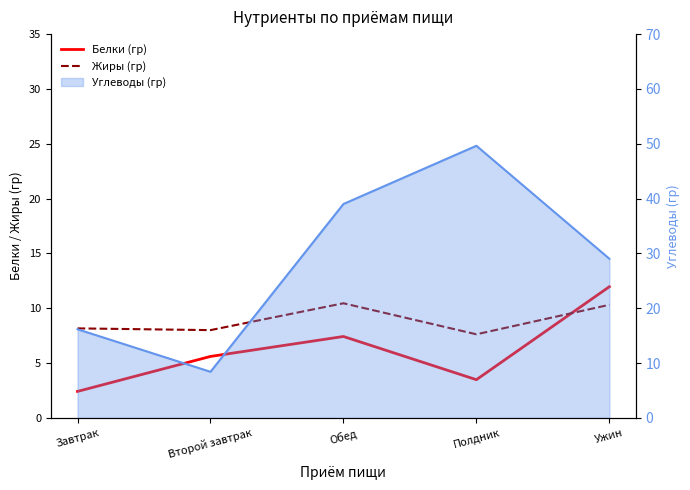

How many interior local valleys does the Жиры (гр) series have?

2